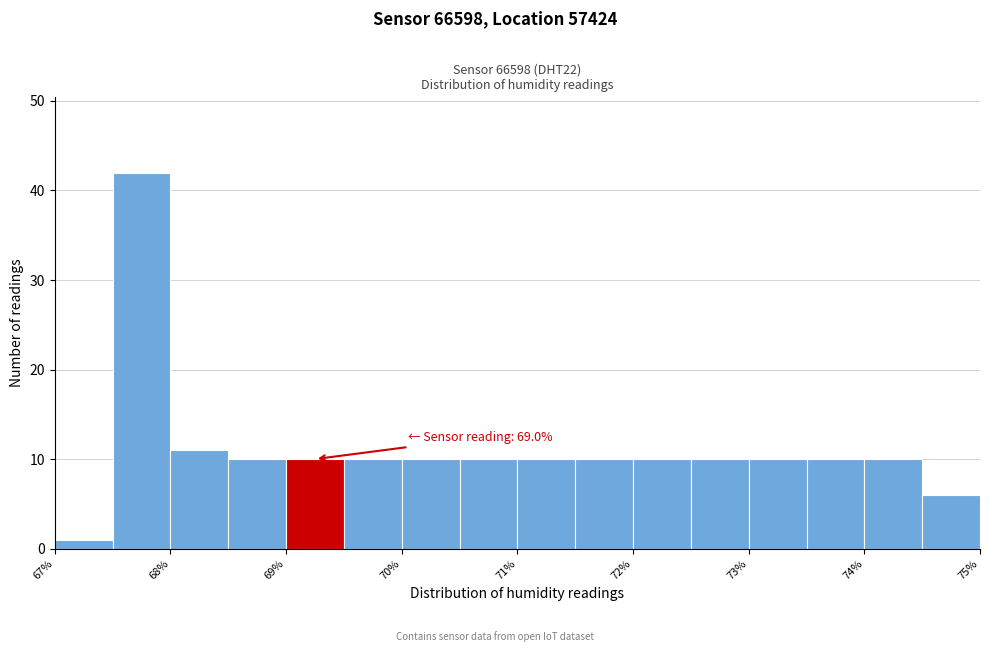

Which range on the x-axis has the tallest bar?

67.5 to 68.0